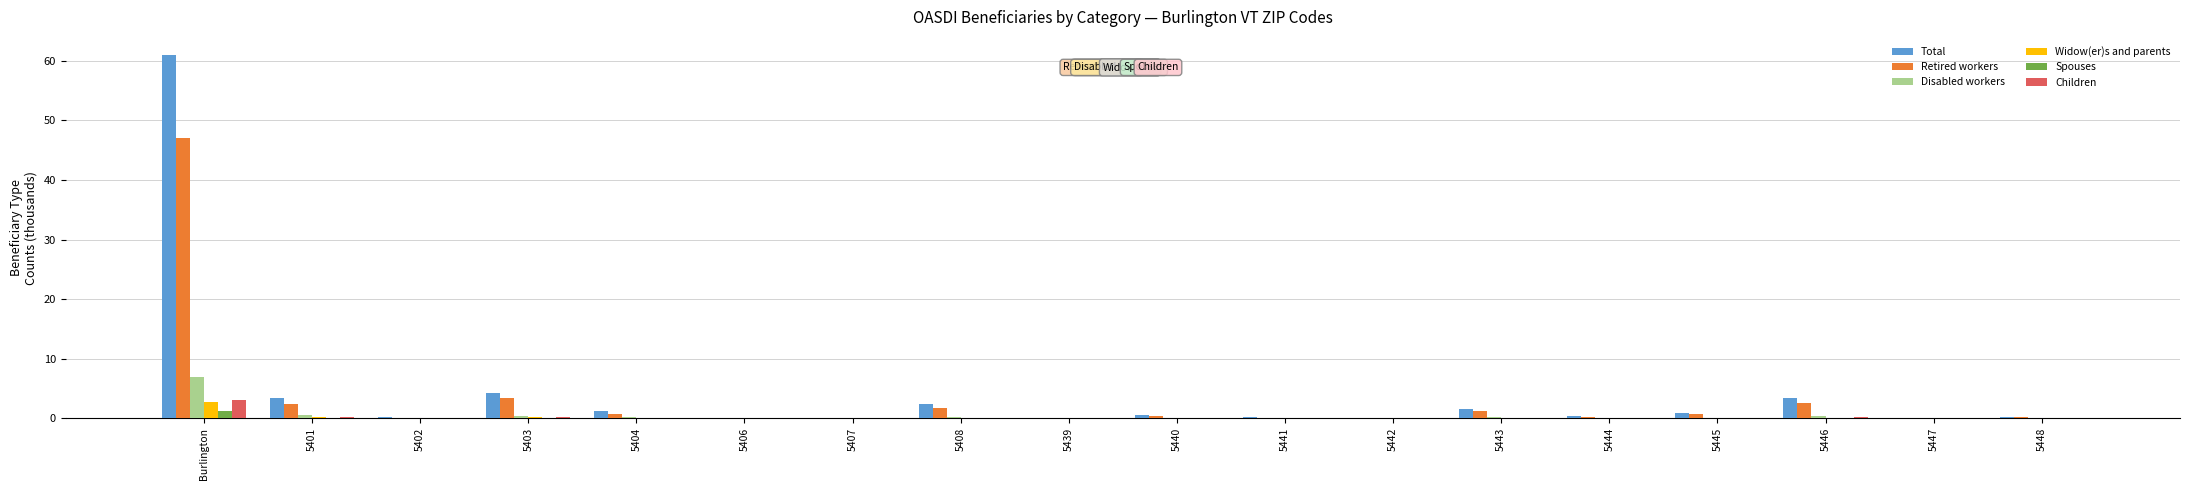

What is the sum of all Disabled workers values?

9.3